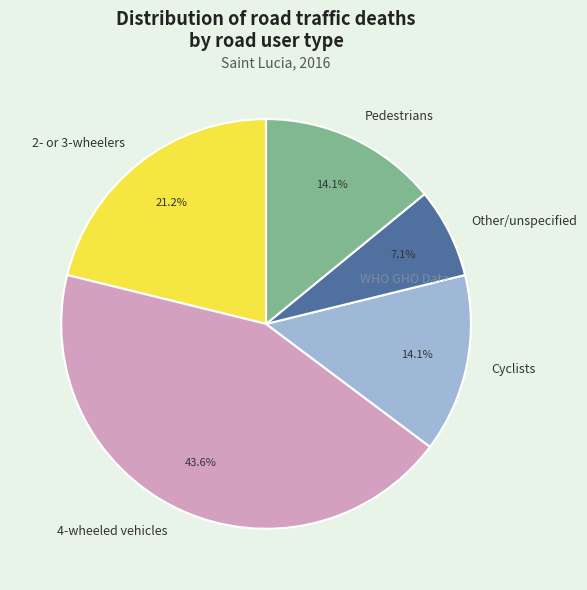

To the nearest percent, what percentage of the pie is Pedestrians?

14%